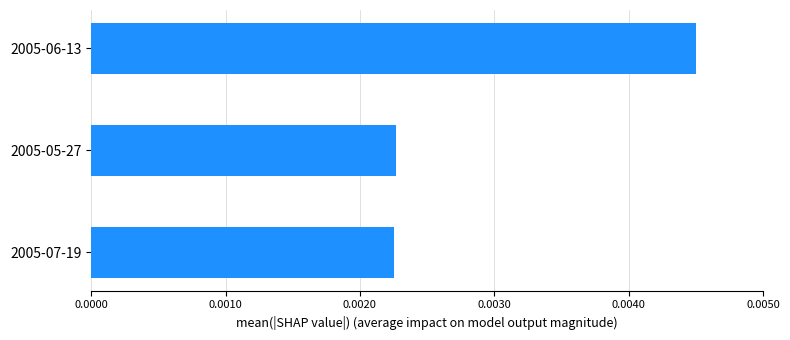

Which has a higher value, 2005-05-27 or 2005-06-13?

2005-06-13